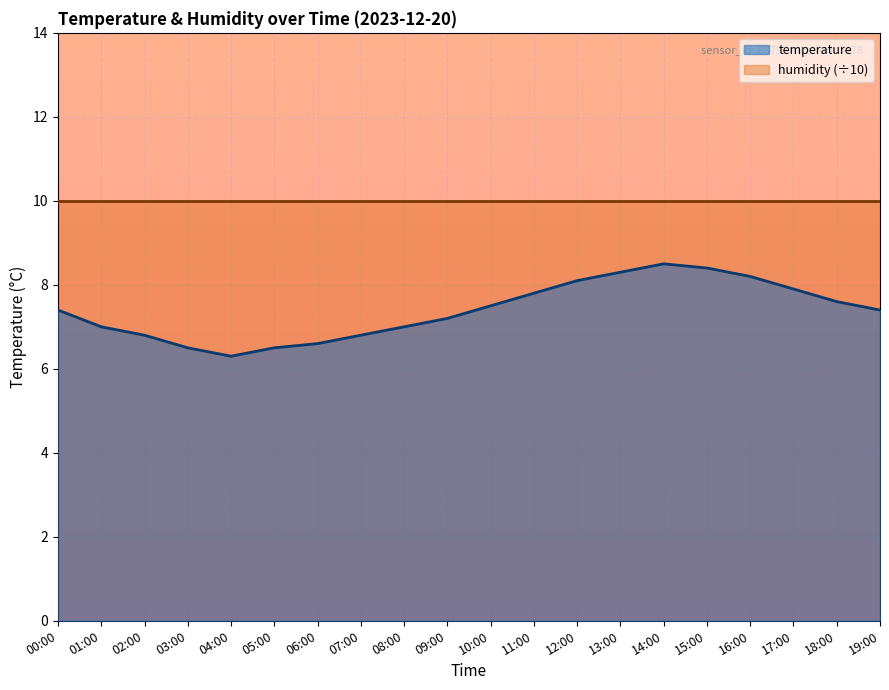

Does the chart display data point markers on the line(s)?

No